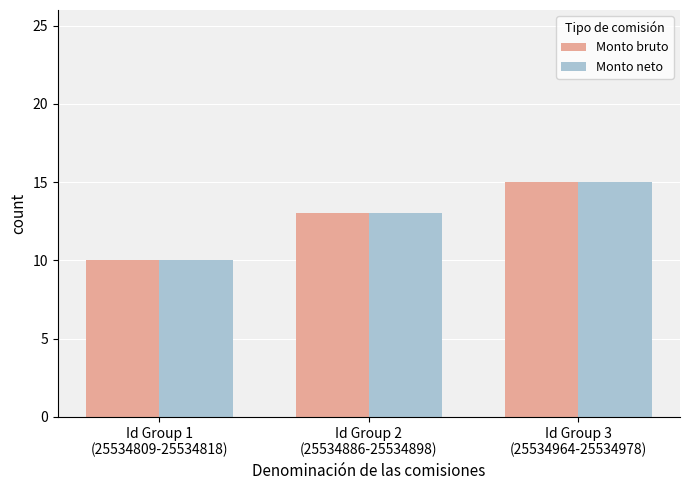

What value does the Monto bruto series have at Id Group 1
(25534809-25534818)?

10